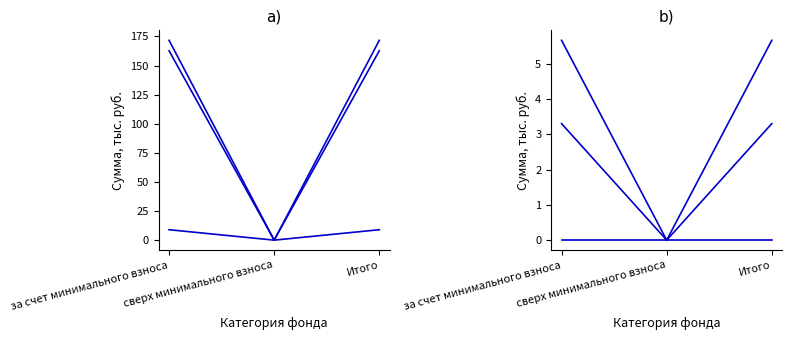

What is the average value of the Остаток на конец series?

114.4